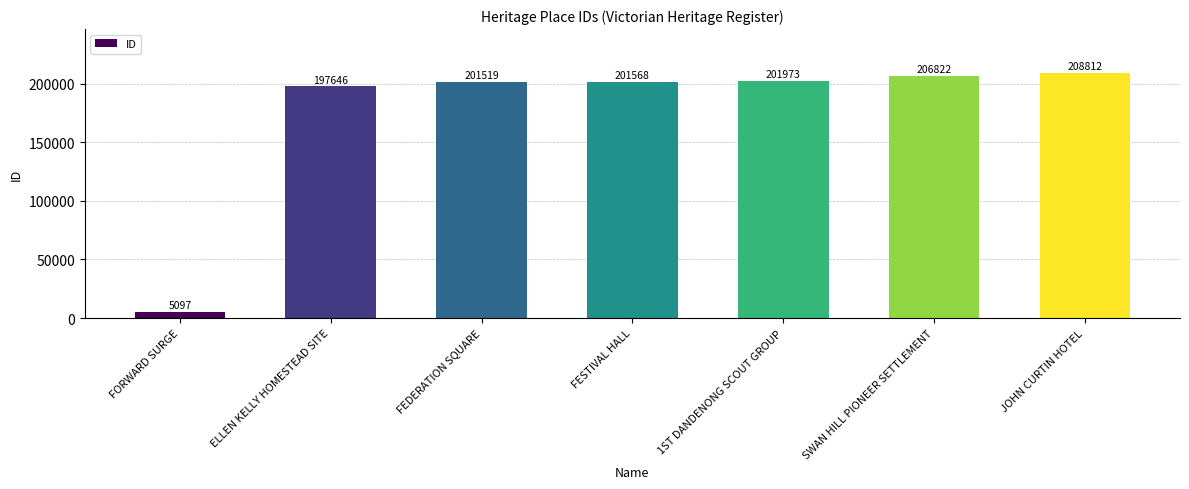

Rank the categories by value from lowest to highest.

FORWARD SURGE, ELLEN KELLY HOMESTEAD SITE, FEDERATION SQUARE, FESTIVAL HALL, 1ST DANDENONG SCOUT GROUP, SWAN HILL PIONEER SETTLEMENT, JOHN CURTIN HOTEL